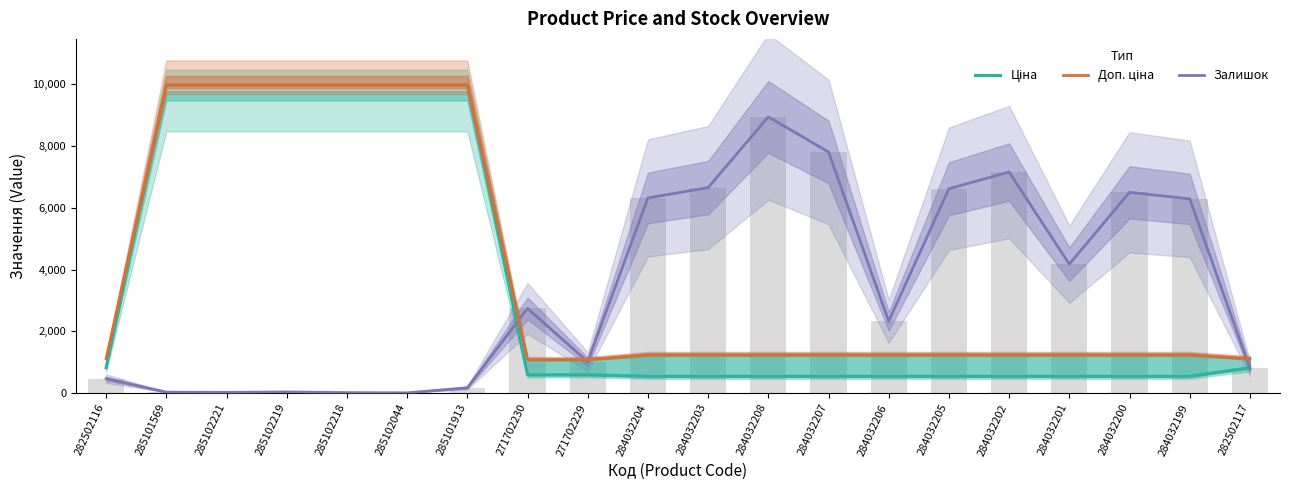

At which label does Залишок reach its peak?

284032208